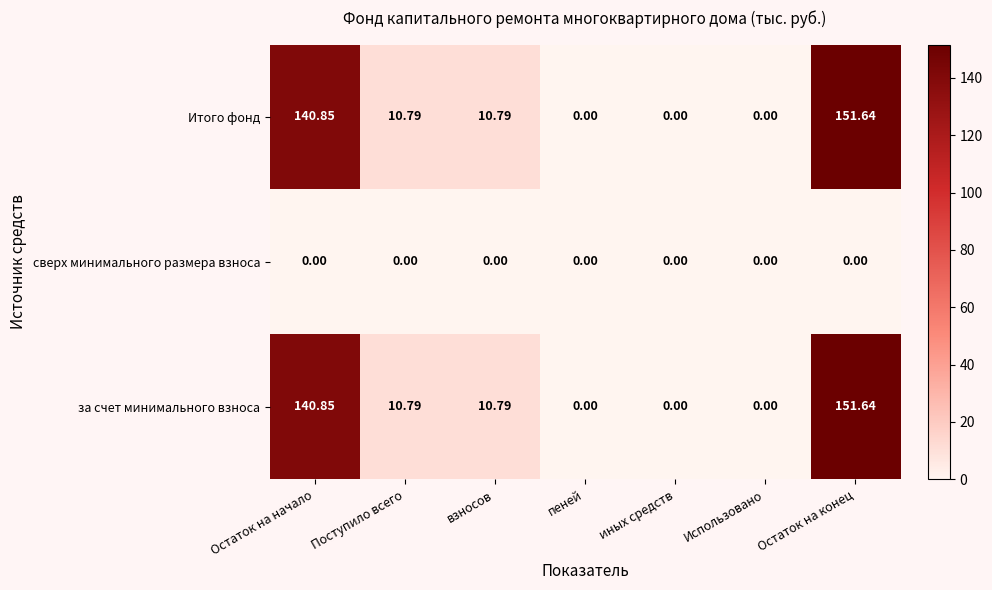

At which label does за счет минимального взноса reach its peak?

Остаток на конец